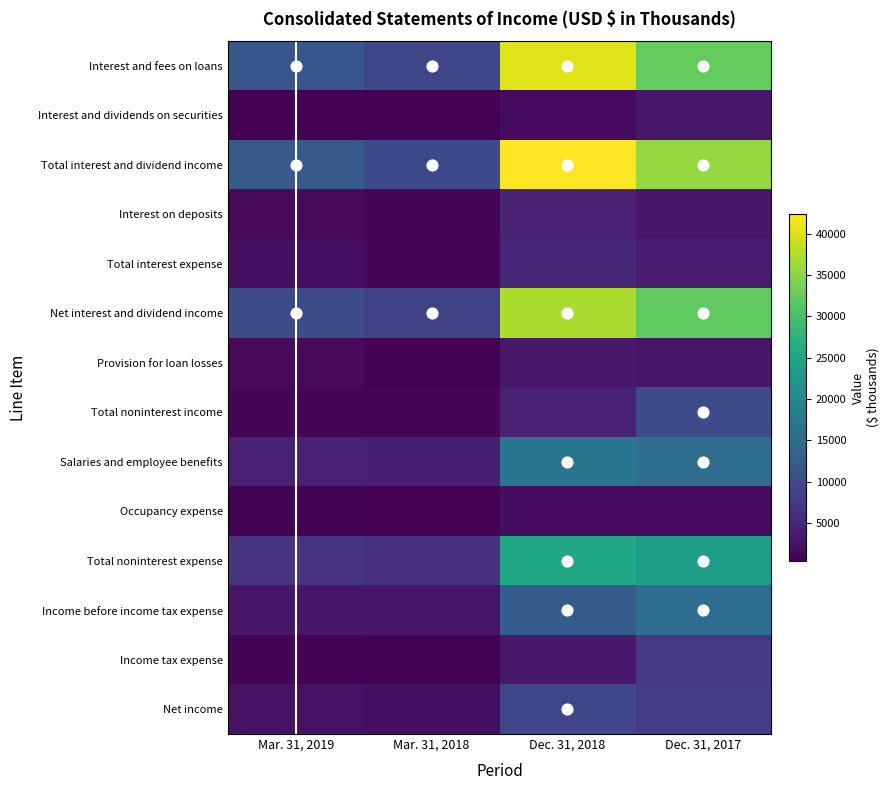

Read the Provision for loan losses value at Dec. 31, 2018.

3329